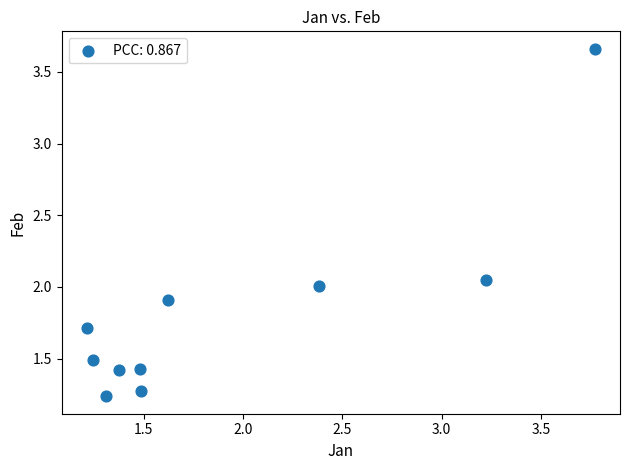

What is the range of X values (max minus min)?

2.6